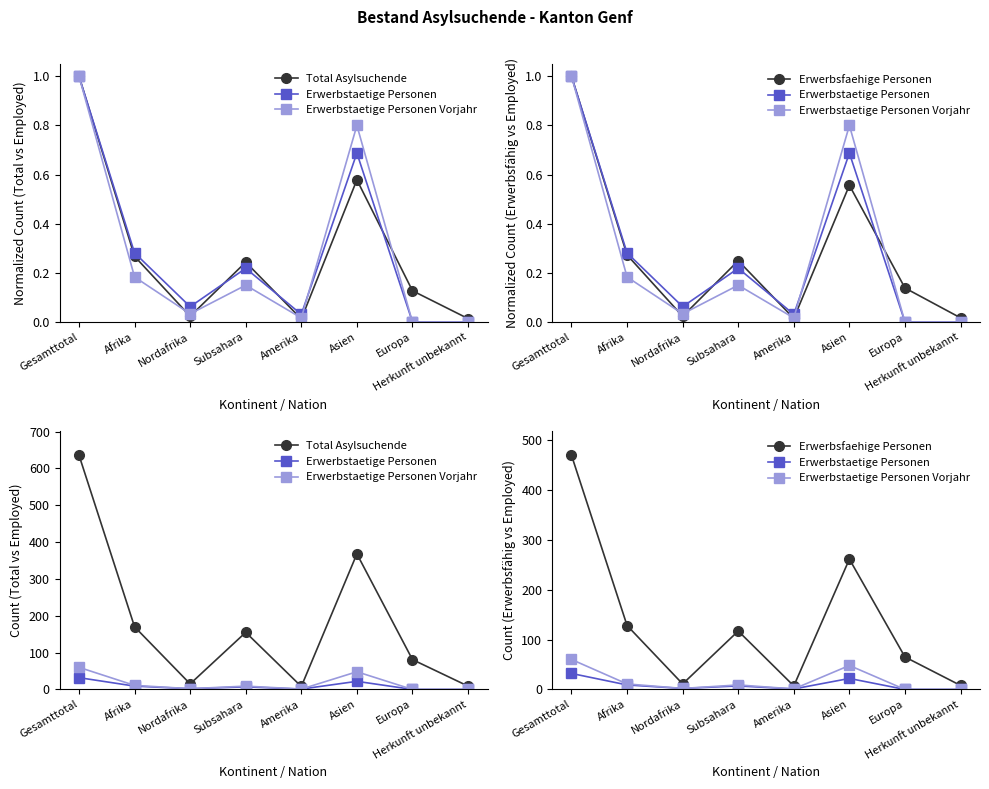

What is the total value across all series at Nordafrika?

30